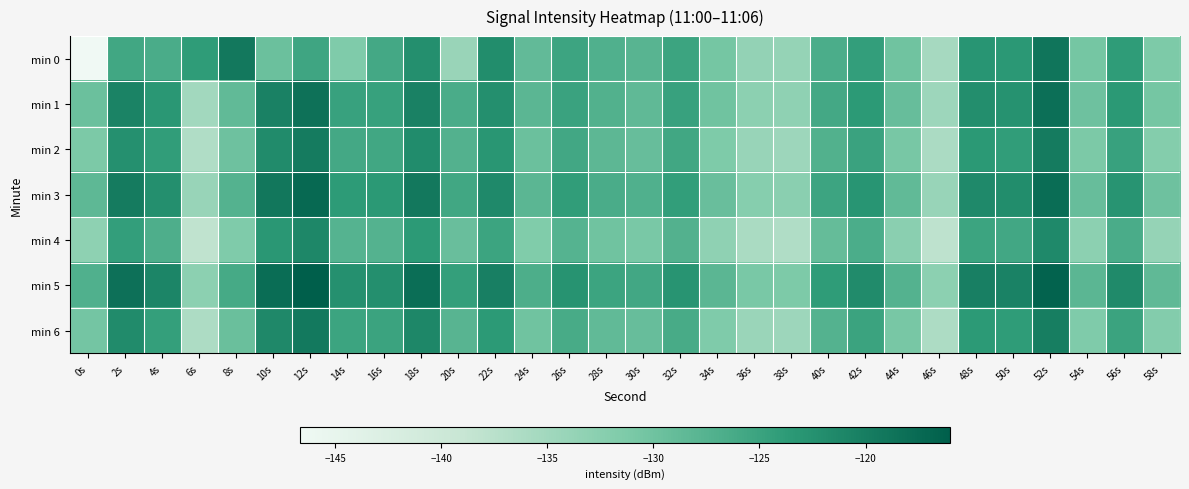

Which label corresponds to the smallest value in the chart?

0s